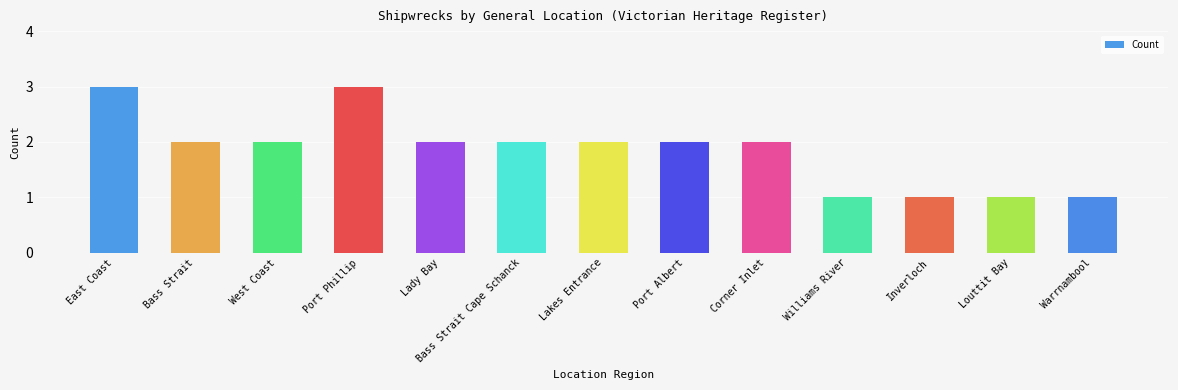

What is the sum of all values?

24